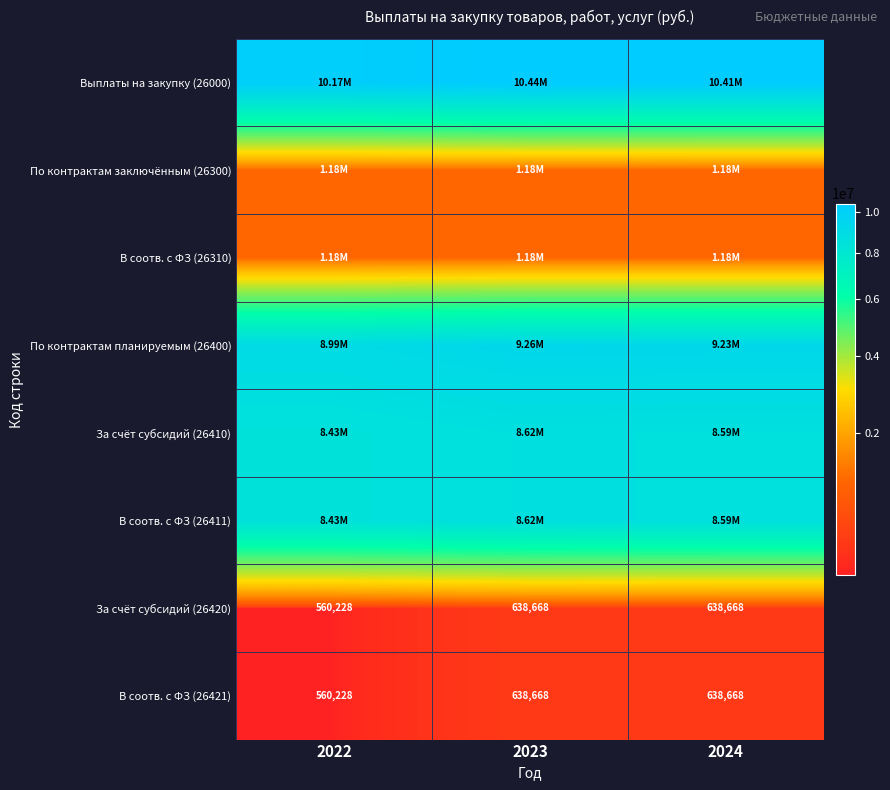

Which series has the widest spread of values?

Выплаты на закупку (26000)